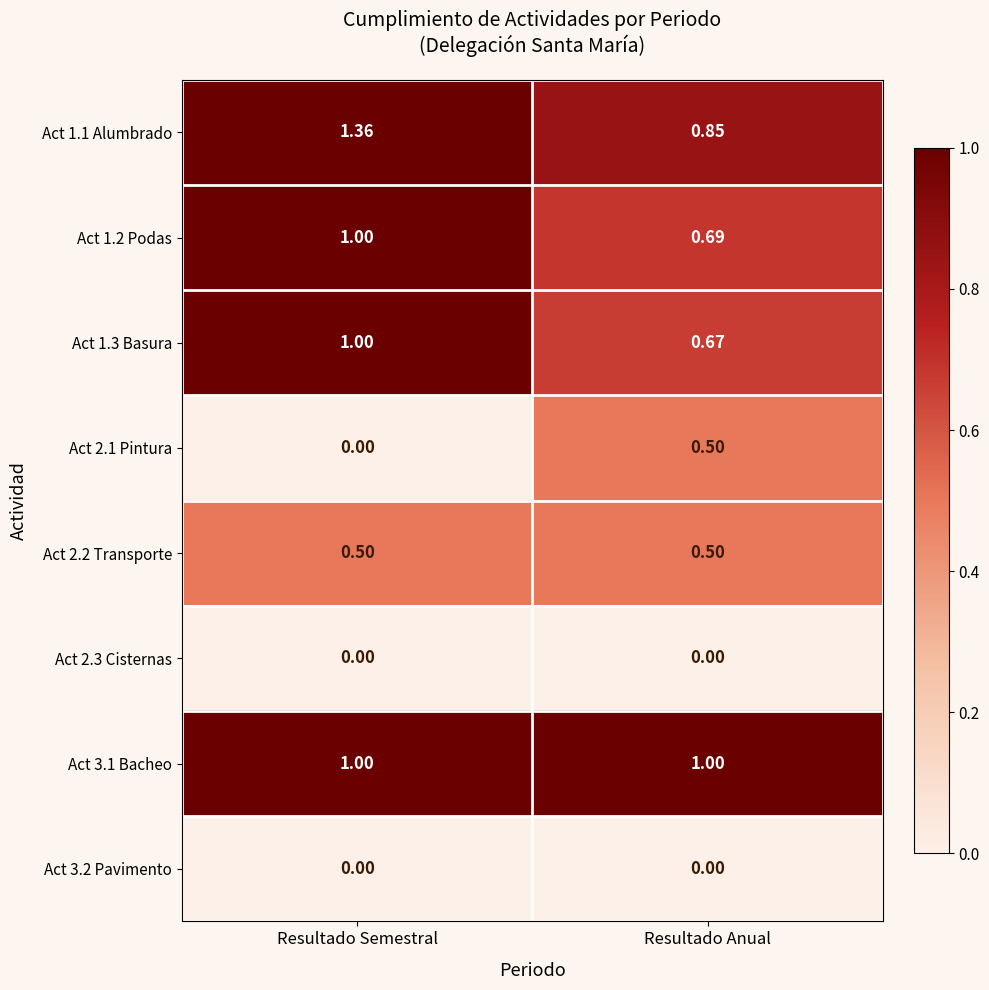

At which category is the sum across all series the highest?

Resultado Semestral